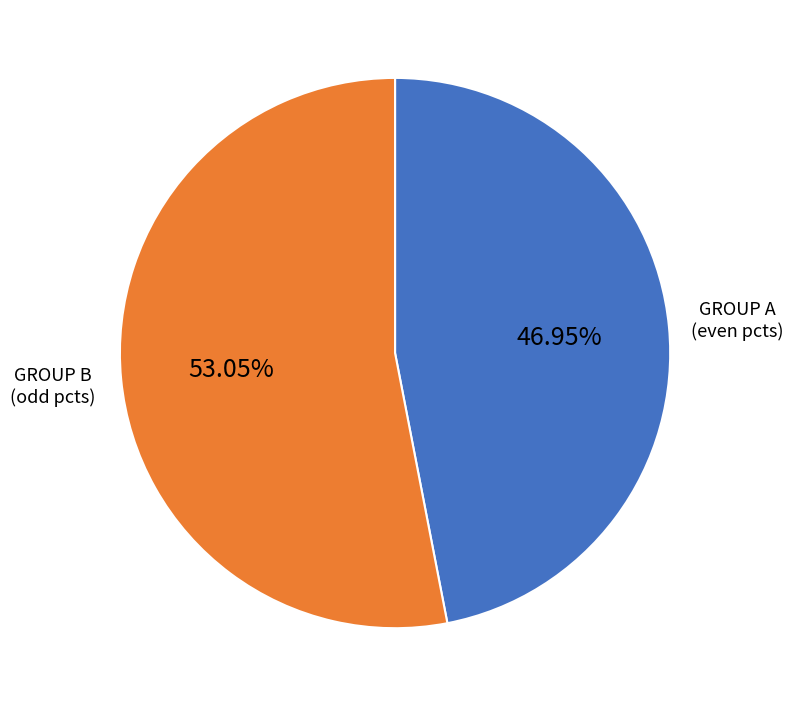

Is there any slice that represents more than half of the pie?

Yes